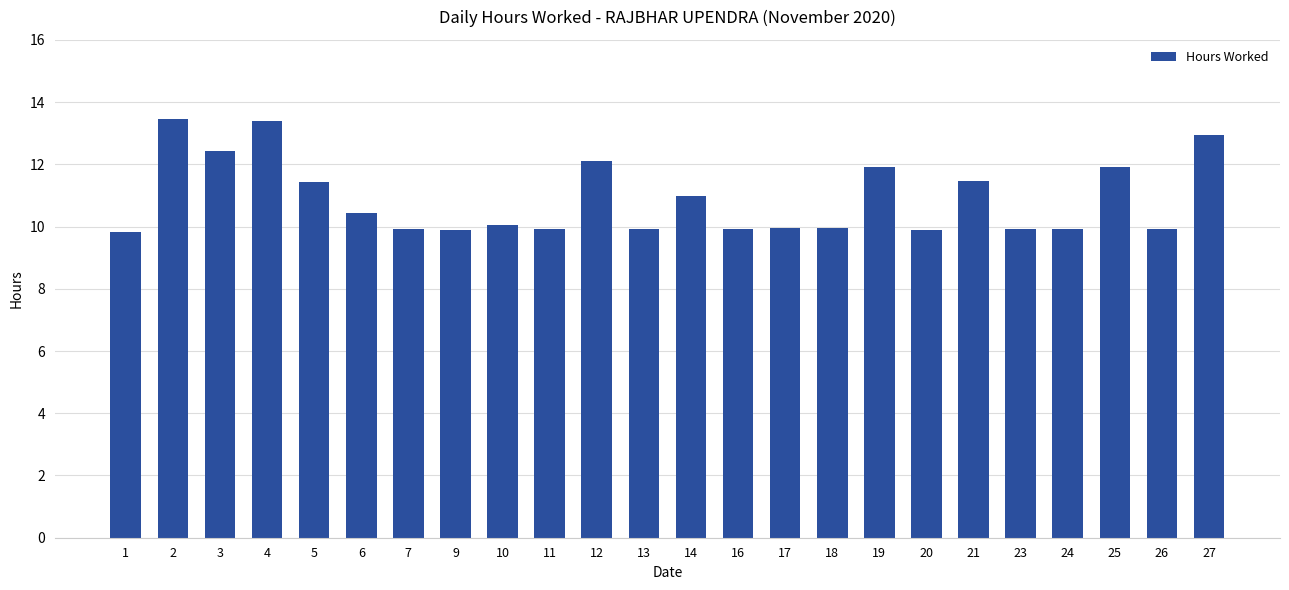

What is the sum of all values?

261.6